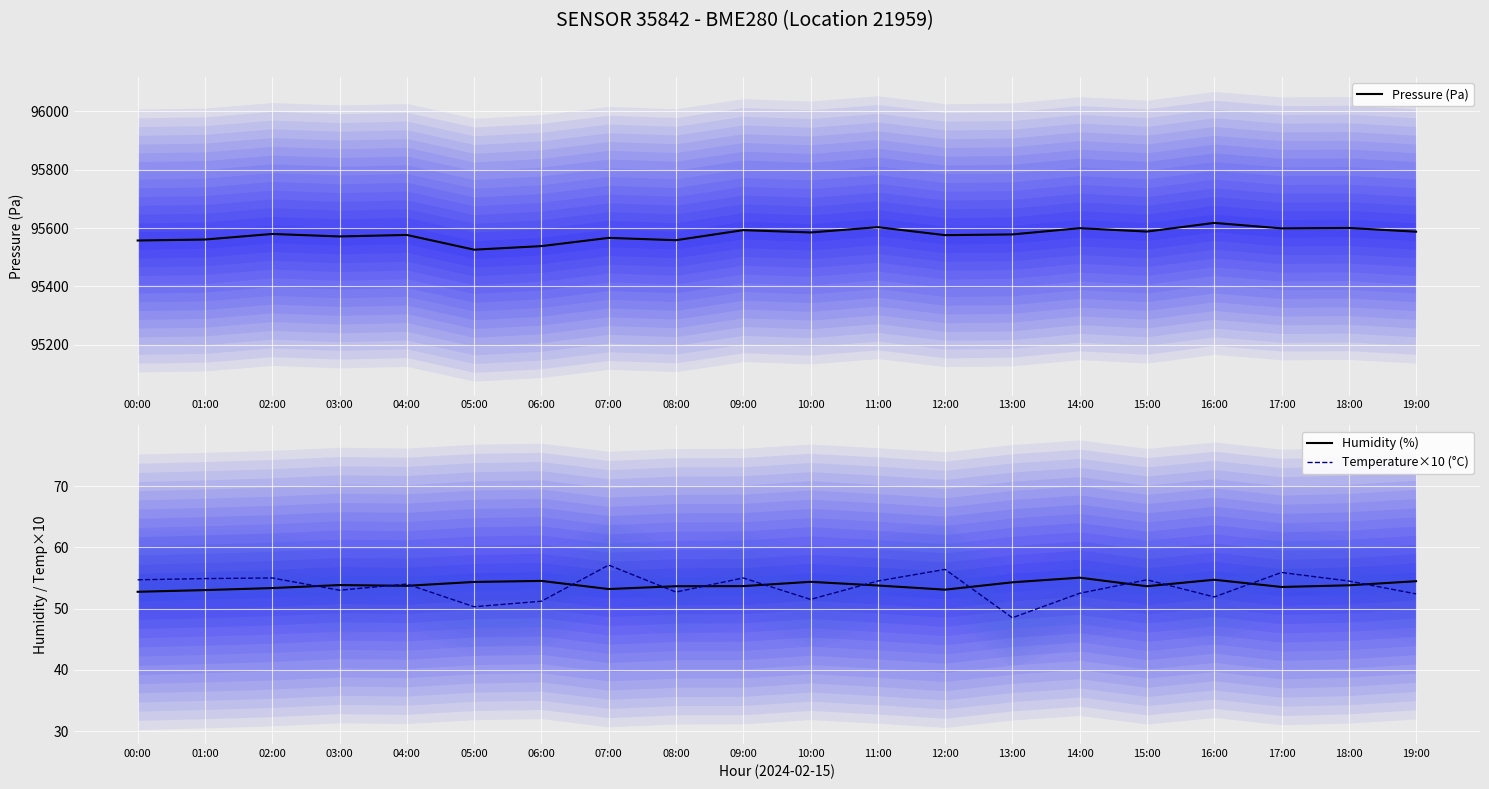

What is the sum of all Pressure (Pa) values?

1911562.2